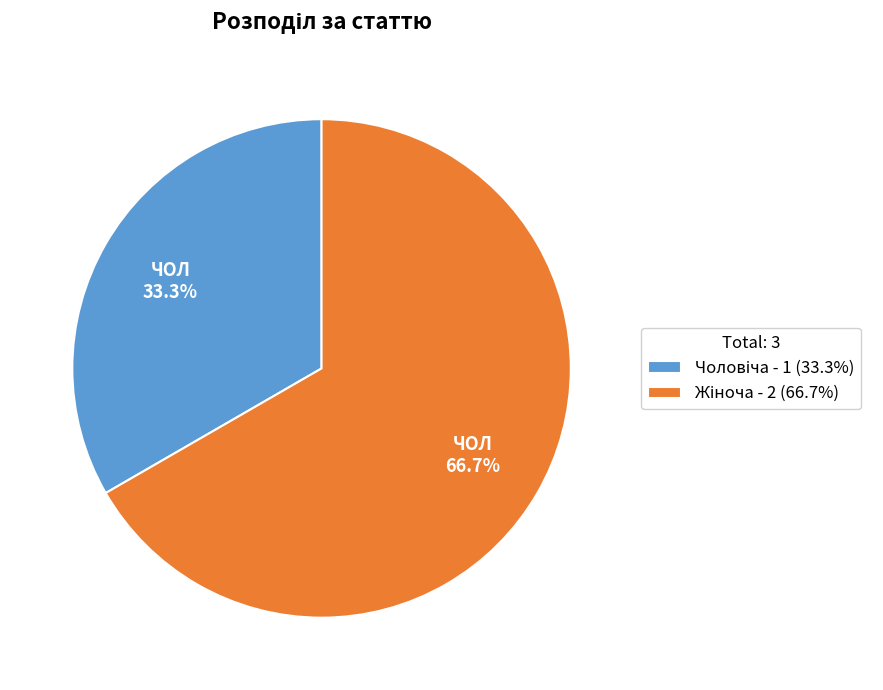

Is there any slice that represents more than half of the pie?

Yes